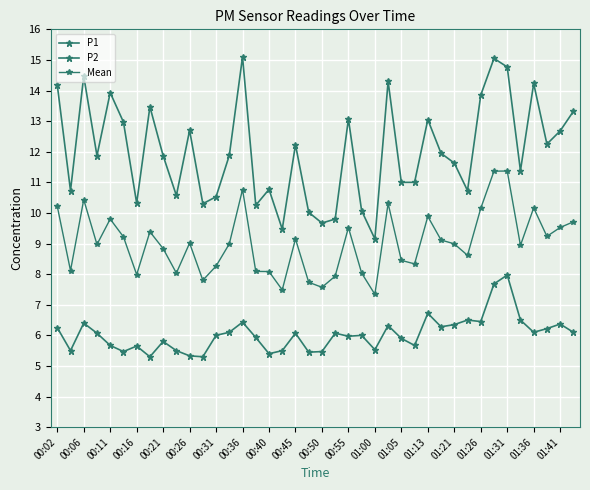

Reading left to right, list all the values displayed in this chart.

P1: 14.2	10.7	14.5	11.9	13.9	13.0	10.3	13.5	11.9	10.6	12.7	10.3	10.5	11.9	15.1	10.2	10.8	9.5	12.2	10.0	9.7	9.8	13.1	10.1	9.2	14.3	11.0	11.0	13.1	11.9	11.6	10.7	13.8	15.1	14.8	11.4	14.2	12.2	12.7	13.3
P2: 6.2	5.5	6.4	6.1	5.7	5.5	5.7	5.3	5.8	5.5	5.3	5.3	6.0	6.1	6.4	5.9	5.4	5.5	6.1	5.5	5.5	6.1	6.0	6.0	5.5	6.3	5.9	5.7	6.7	6.3	6.3	6.5	6.5	7.7	8.0	6.5	6.1	6.2	6.4	6.1
Mean: 10.2	8.1	10.4	9.0	9.8	9.2	8.0	9.4	8.8	8.0	9.0	7.8	8.3	9.0	10.8	8.1	8.1	7.5	9.2	7.7	7.6	7.9	9.5	8.0	7.3	10.3	8.4	8.3	9.9	9.1	9.0	8.6	10.2	11.4	11.4	8.9	10.2	9.2	9.5	9.7